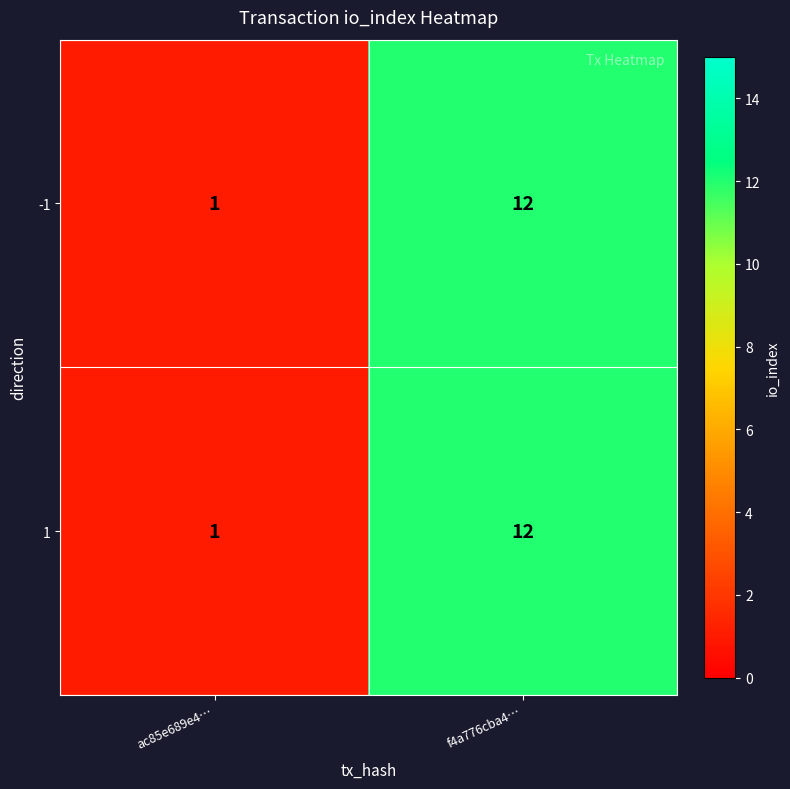

The value of -1 at ac85e689e4… is 2. True or false?

False